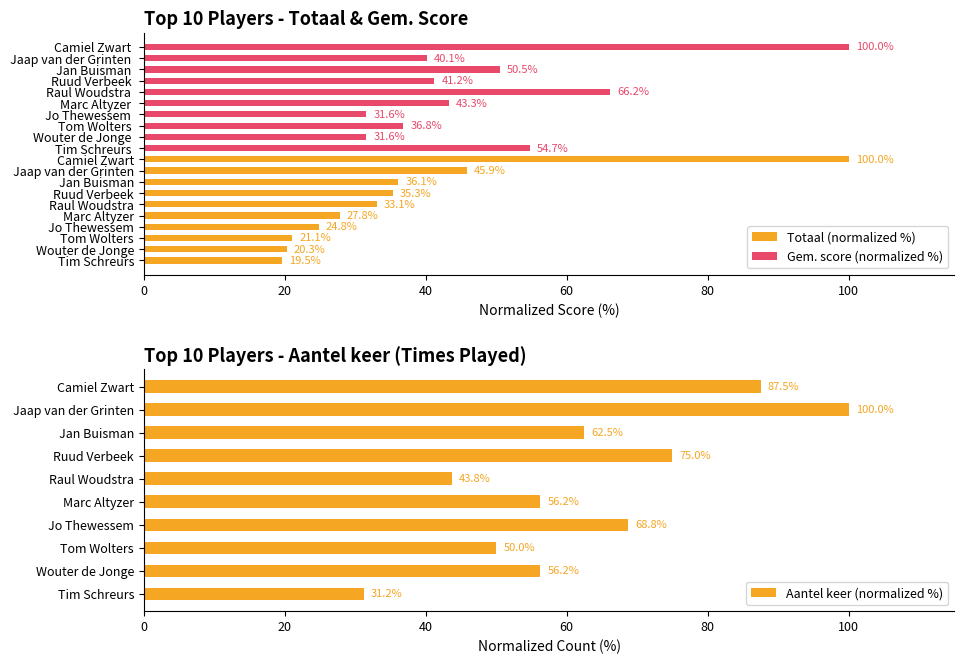

At which label does Aantel keer (normalized %) reach its peak?

Jaap van der Grinten